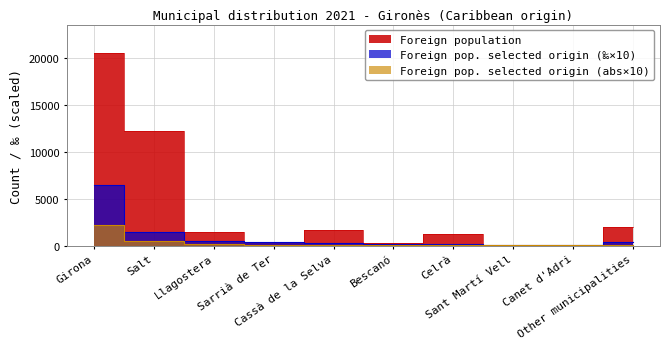

True or false: Foreign population has more than 2 points higher than both neighbors.

False